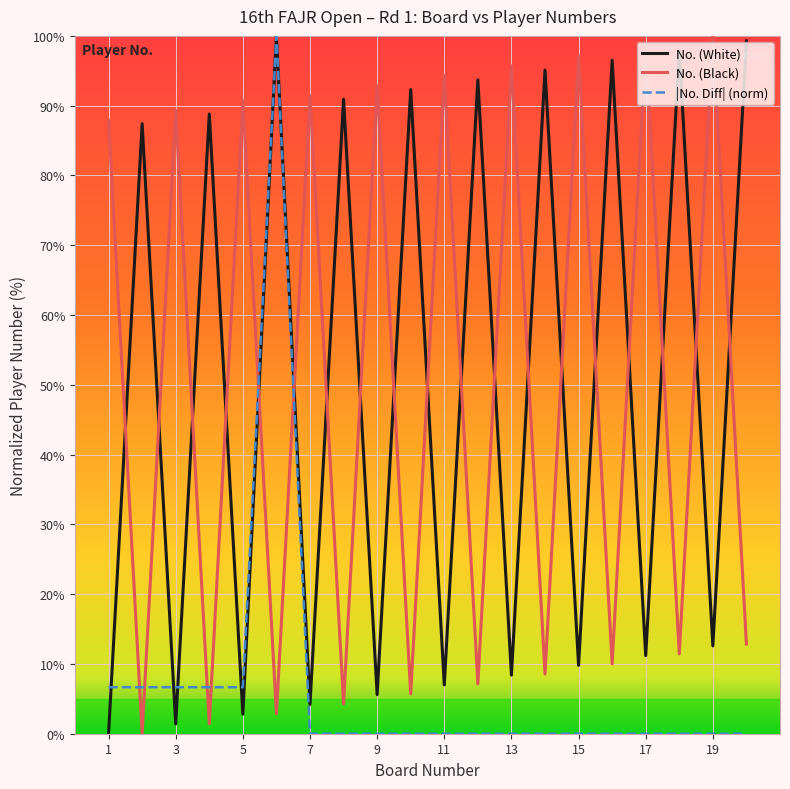

What is the maximum value for No. (White)?

100.0